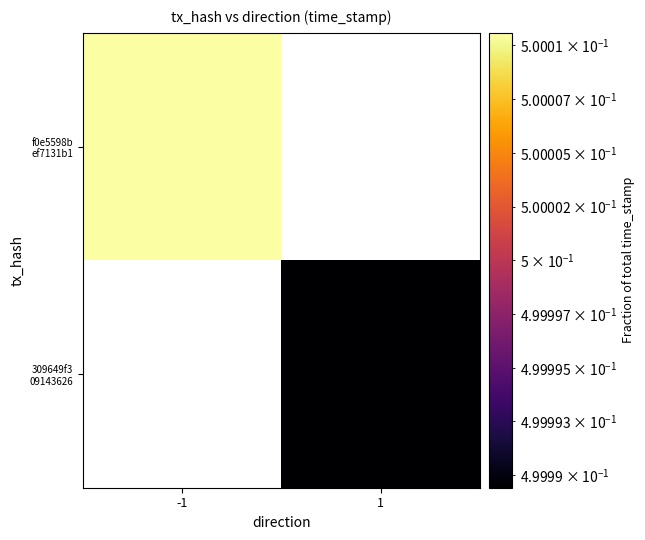

Is the value of f0e5598b ef7131b1 at -1 greater than the value of 309649f3 09143626 at -1?

No